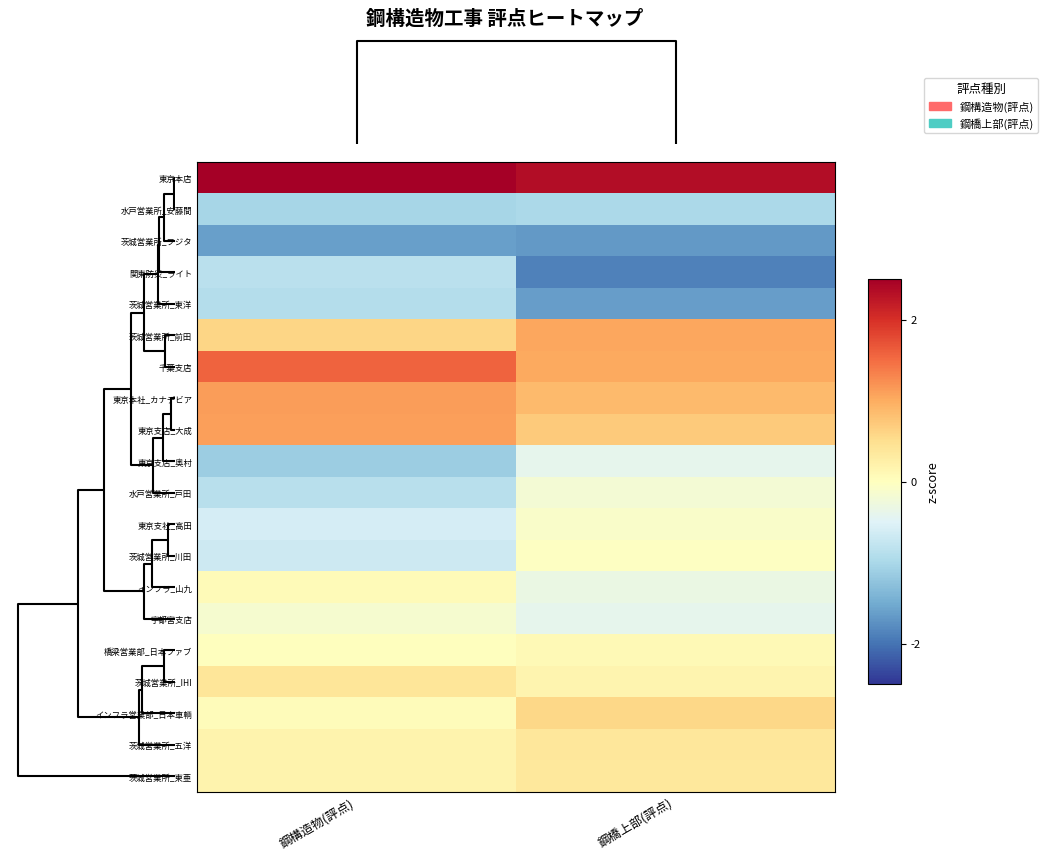

Rank the series by their maximum value, from lowest to highest.

茨城営業所_フジタ, 水戸営業所_安藤間, 茨城営業所_東洋, 関東防災_ライト, 東京支店_奥村, 水戸営業所_戸田, 宇都宮支店, 東京支社_高田, 茨城営業所_川田, インフラ_山九, 橋梁営業部_日本ファブ, 茨城営業所_東亜, 茨城営業所_五洋, 茨城営業所_IHI, インフラ営業部_日本車輌, 茨城営業所_前田, 東京支店_大成, 東京本社_カナデビア, 千葉支店, 東京本店